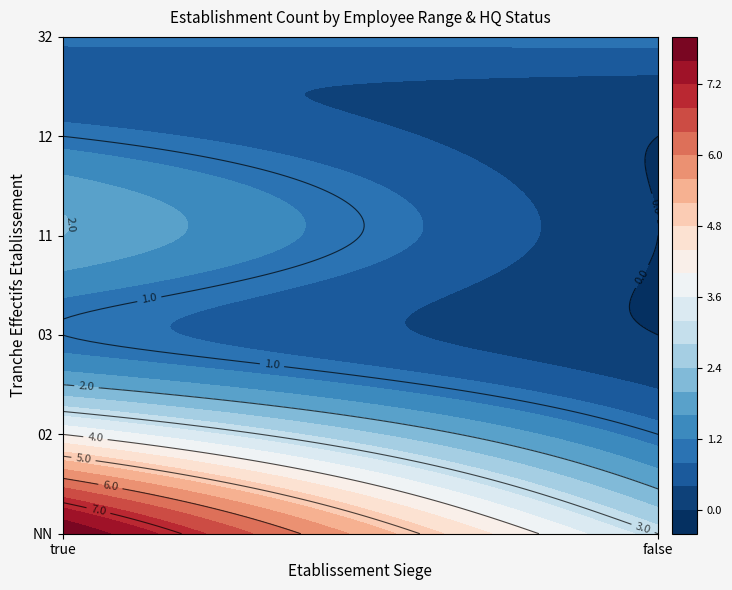

What is the maximum value for 11_true?

2